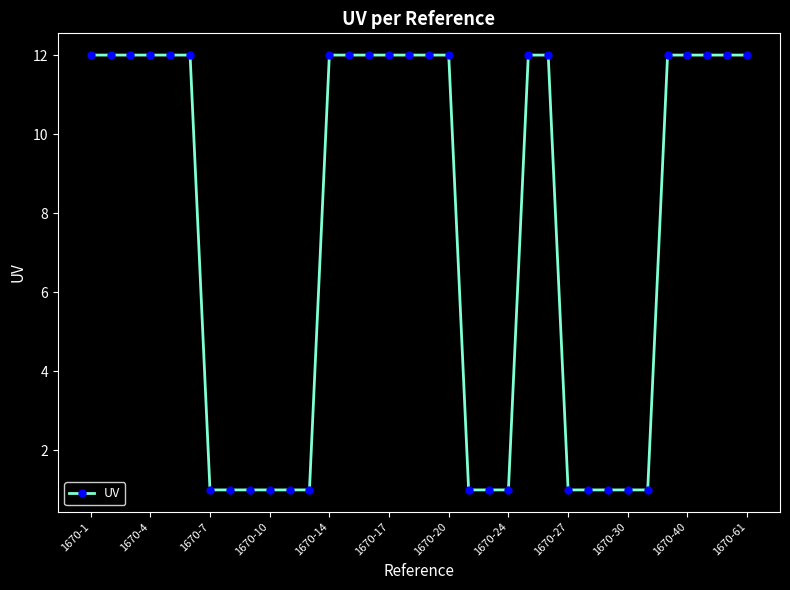

What is the value of the 29th point from the left?

1